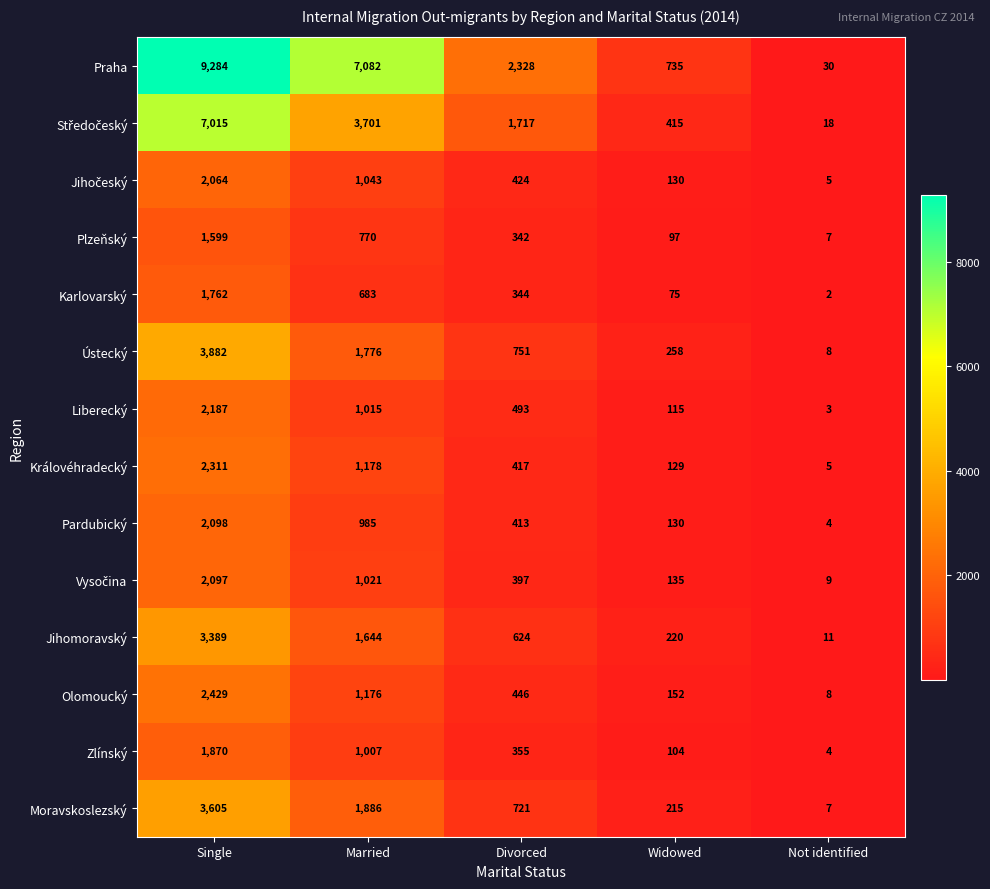

Which series has the widest spread of values?

Praha